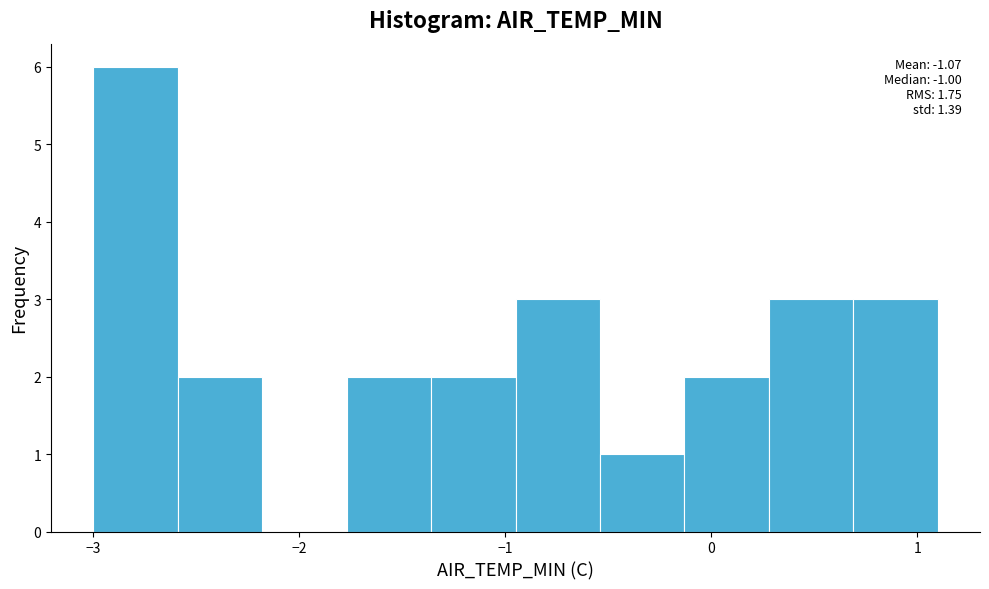

Over which range of the x-axis is the bar tallest?

-3.00 to -2.59